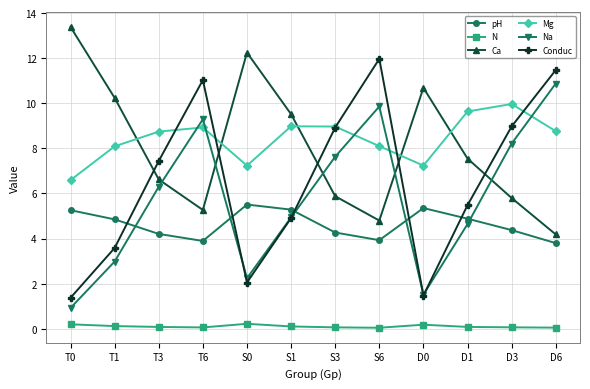

Which series changed the most between T3 and S1?

Ca